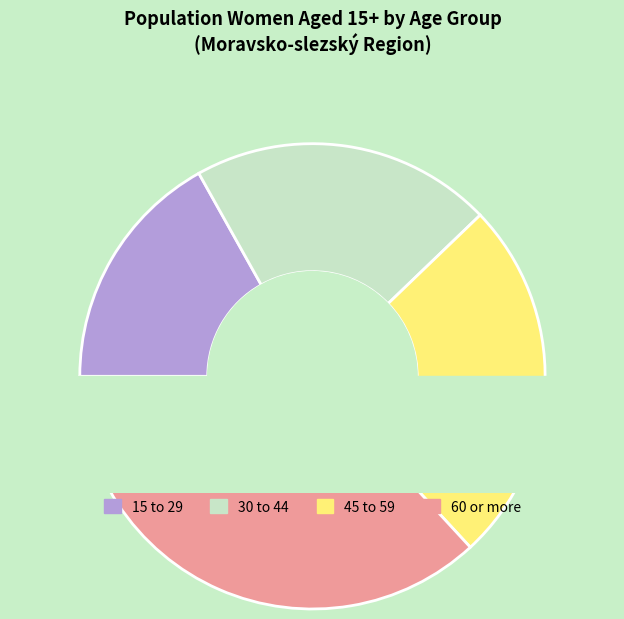

To the nearest percent, what is the average slice percentage?

25%